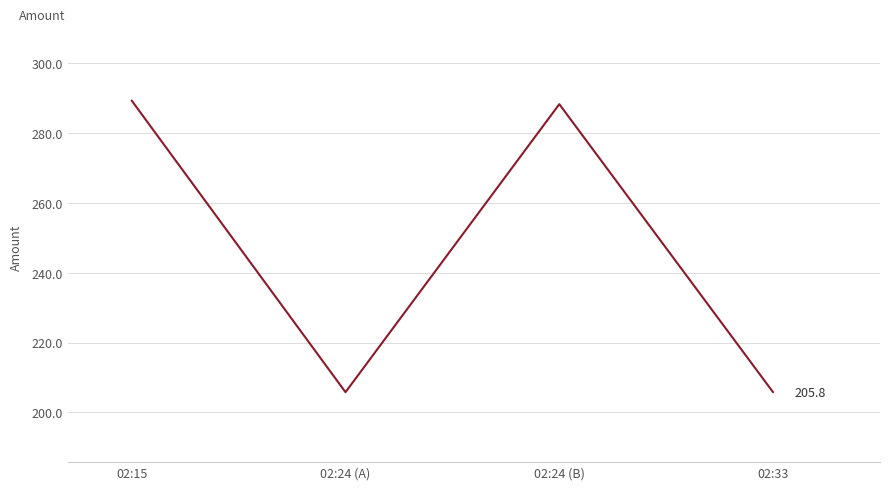

Count the number of categories in the chart.

4